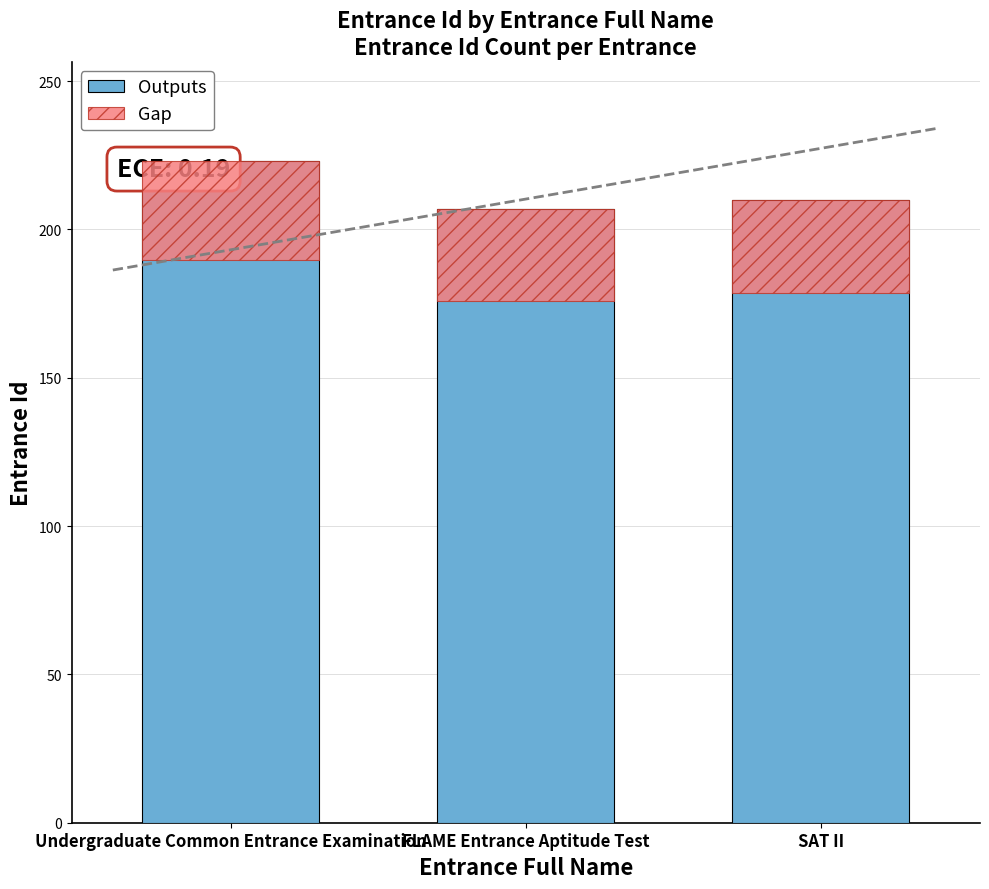

Is the value of Gap at SAT II greater than the value of Outputs at SAT II?

No